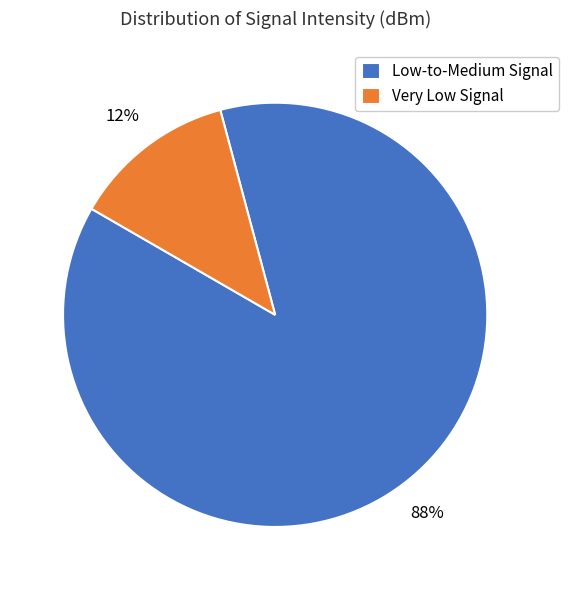

Is there any slice that represents more than half of the pie?

Yes